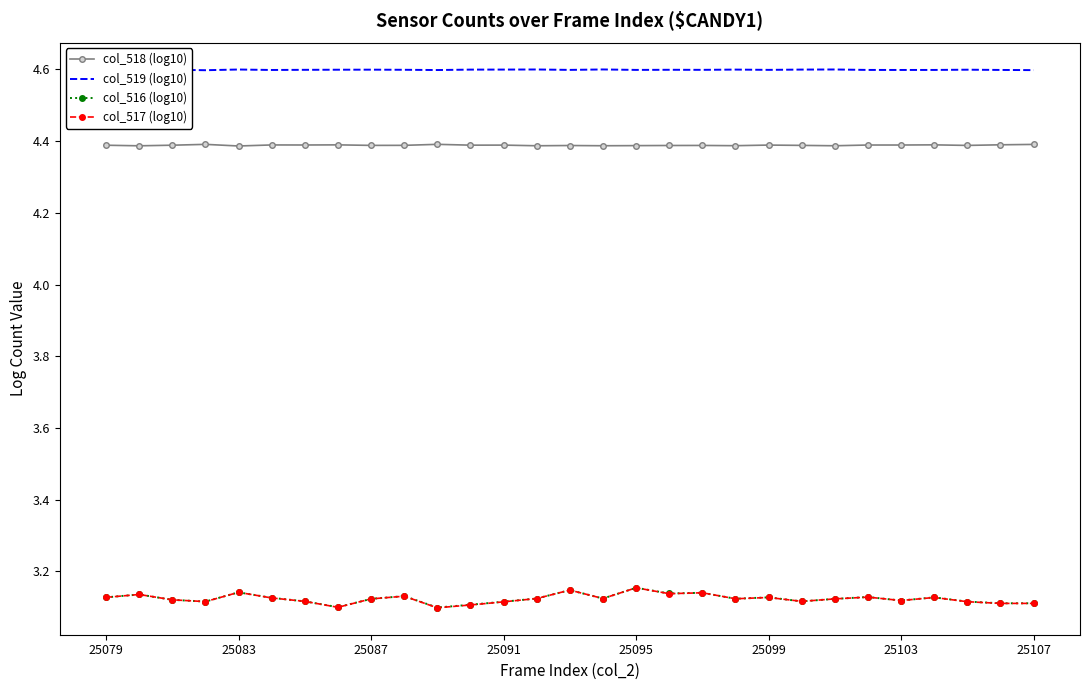

Which series has the largest total across all categories?

col_519 (log10)